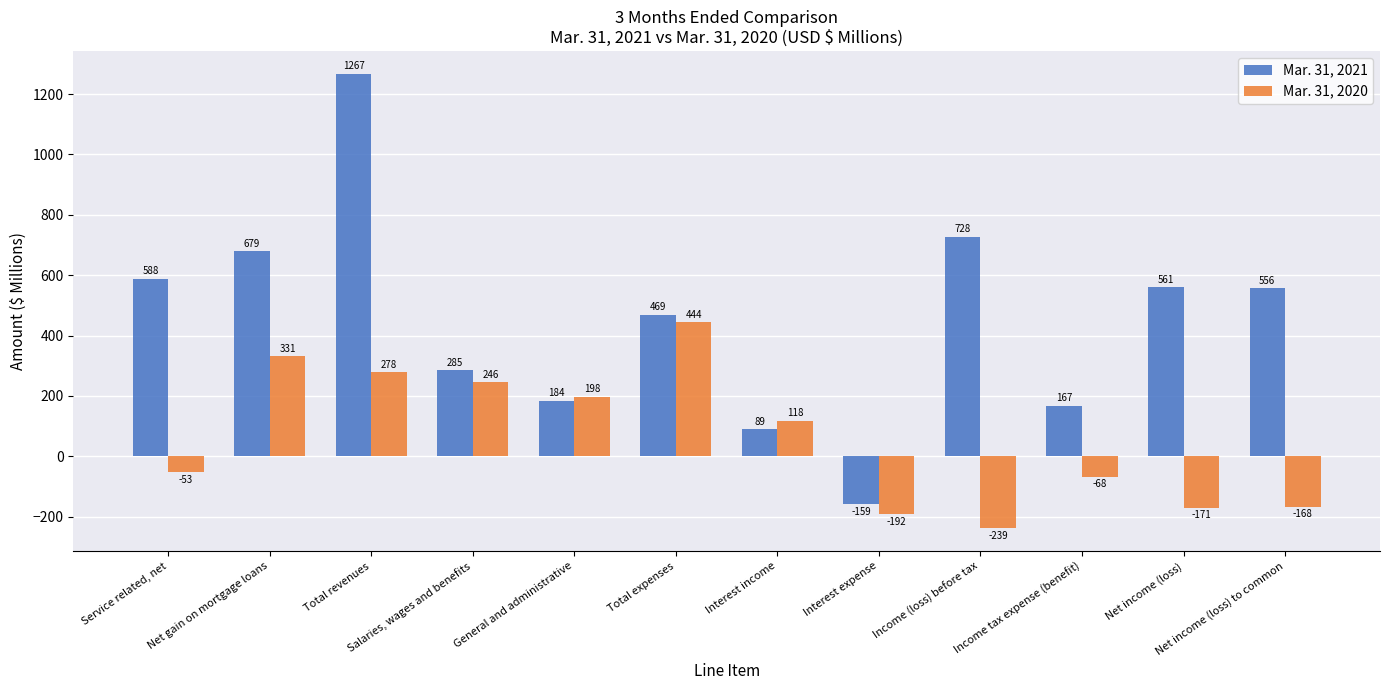

At Net income (loss) to common, list the series in order from largest to smallest.

Mar. 31, 2021, Mar. 31, 2020